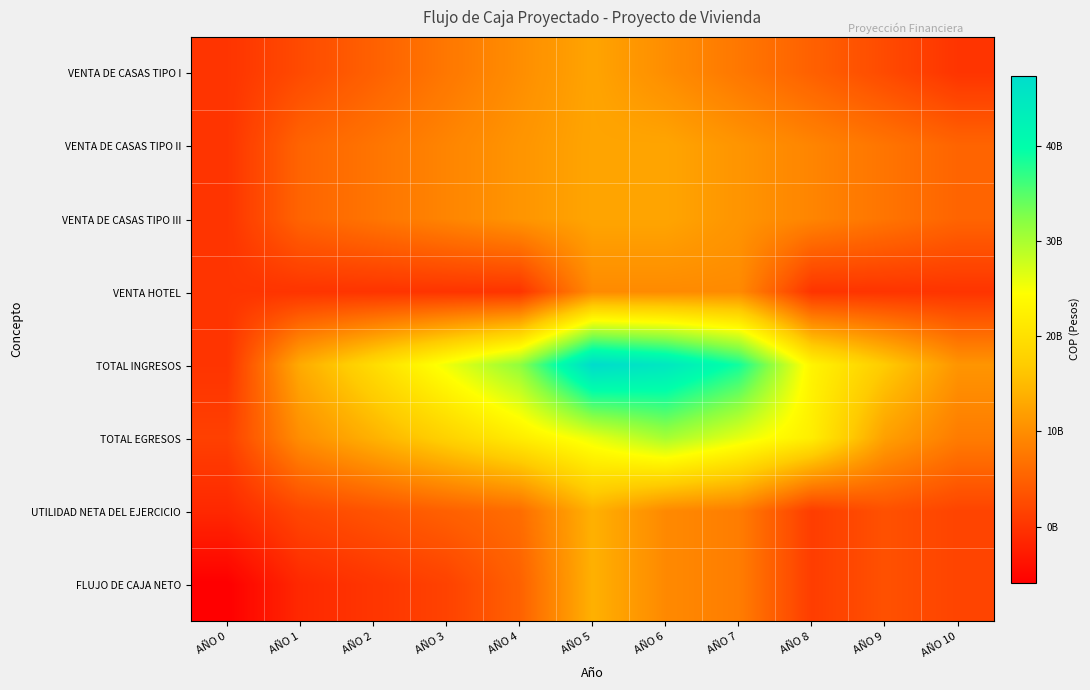

Reading left to right, transcribe all the data shown in this chart.

VENTA DE CASAS TIPO I: AÑO 0=0.0	AÑO 1=2500000000.0	AÑO 2=5000000000.0	AÑO 3=7500000000.0	AÑO 4=10000000000.0	AÑO 5=12500000000.0	AÑO 6=10000000000.0	AÑO 7=7500000000.0	AÑO 8=5000000000.0	AÑO 9=2500000000.0	AÑO 10=0.0
VENTA DE CASAS TIPO II: AÑO 0=0.0	AÑO 1=5400000000.0	AÑO 2=7200000000.0	AÑO 3=9000000000.0	AÑO 4=10800000000.0	AÑO 5=12600000000.0	AÑO 6=12600000000.0	AÑO 7=10800000000.0	AÑO 8=9000000000.0	AÑO 9=7200000000.0	AÑO 10=5400000000.0
VENTA DE CASAS TIPO III: AÑO 0=0.0	AÑO 1=5400000000.0	AÑO 2=7200000000.0	AÑO 3=9000000000.0	AÑO 4=10800000000.0	AÑO 5=12600000000.0	AÑO 6=12600000000.0	AÑO 7=10800000000.0	AÑO 8=9000000000.0	AÑO 9=7200000000.0	AÑO 10=5400000000.0
VENTA HOTEL: AÑO 0=0.0	AÑO 1=0.0	AÑO 2=0.0	AÑO 3=0.0	AÑO 4=0.0	AÑO 5=9666666666.7	AÑO 6=9666666666.7	AÑO 7=9666666666.7	AÑO 8=0.0	AÑO 9=0.0	AÑO 10=0.0
TOTAL INGRESOS: AÑO 0=0.0	AÑO 1=13300000000.0	AÑO 2=19400000000.0	AÑO 3=25500000000.0	AÑO 4=31600000000.0	AÑO 5=47366666666.7	AÑO 6=44866666666.7	AÑO 7=38766666666.7	AÑO 8=23000000000.0	AÑO 9=16900000000.0	AÑO 10=10800000000.0
TOTAL EGRESOS: AÑO 0=1343600000.0	AÑO 1=10074580000.0	AÑO 2=13987304000.0	AÑO 3=17910982200.0	AÑO 4=21844653010.0	AÑO 5=25932457690.5	AÑO 6=30235630402.0	AÑO 7=26203489266.4	AÑO 8=22033428339.6	AÑO 9=12029910405.5	AÑO 10=8017460509.8
UTILIDAD NETA DEL EJERCICIO: AÑO 0=-1343600000.0	AÑO 1=2096523000.0	AÑO 2=3518252400.0	AÑO 3=4932861570.0	AÑO 4=6340975543.5	AÑO 5=13932235834.5	AÑO 6=9510173572.0	AÑO 7=8166065310.2	AÑO 8=966571660.4	AÑO 9=3165558236.4	AÑO 10=1808650668.7
FLUJO DE CAJA NETO: AÑO 0=-5891081502.1	AÑO 1=-1263477000.0	AÑO 2=158252400.0	AÑO 3=1572861570.0	AÑO 4=5035310137.0	AÑO 5=13932235834.5	AÑO 6=9510173572.0	AÑO 7=8166065310.2	AÑO 8=966571660.4	AÑO 9=3165558236.4	AÑO 10=1808650668.7